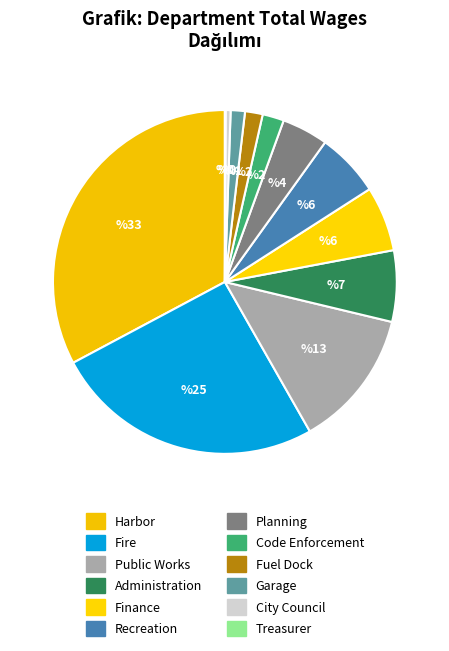

Is Recreation the majority of the pie?

No